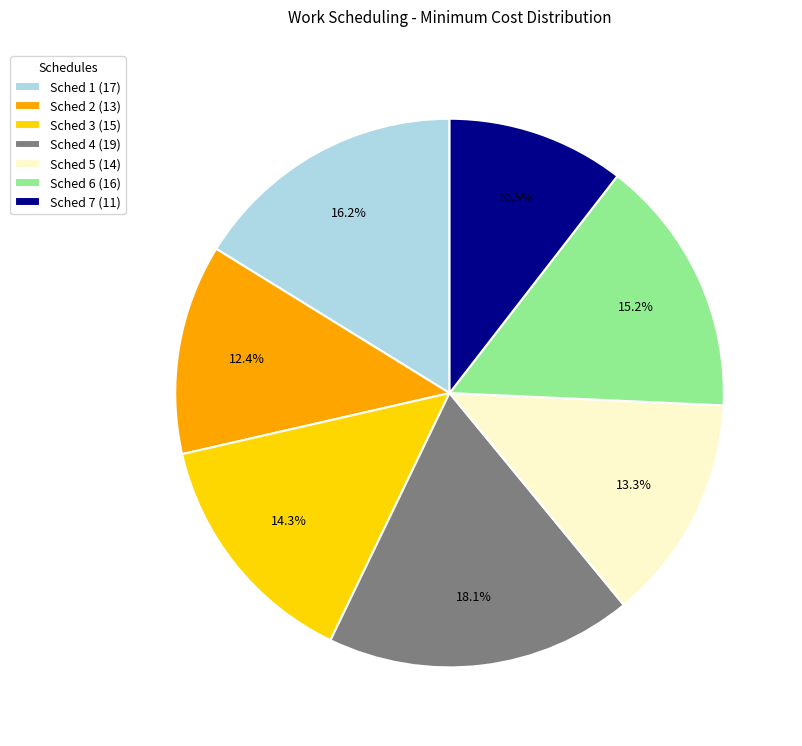

Which category has the smallest portion of the pie?

Sched 7 (11)